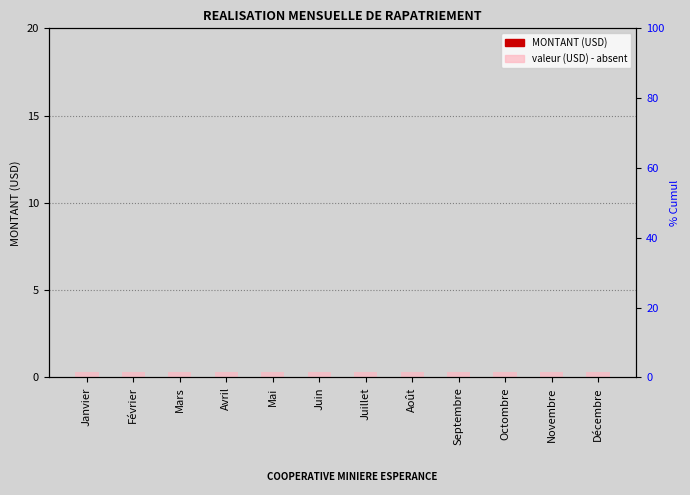

What is the value of the valeur (USD) - absent bar at the 6th from the left?

0.3